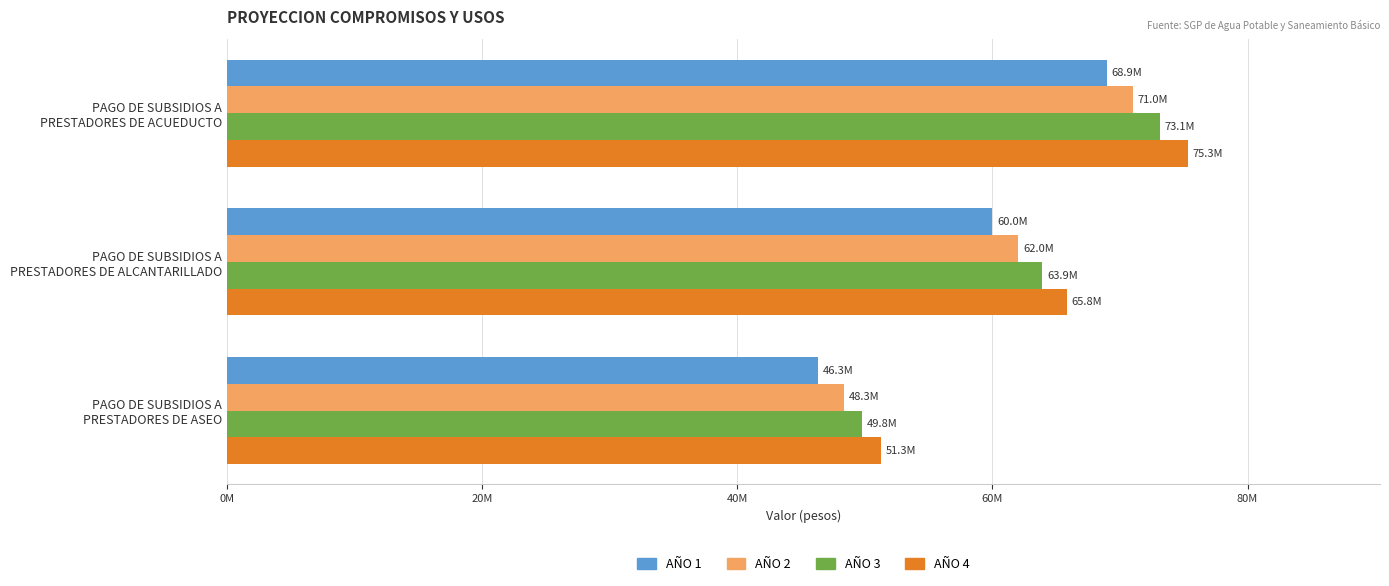

At which label does AÑO 4 reach its minimum?

PAGO DE SUBSIDIOS A
PRESTADORES DE ASEO